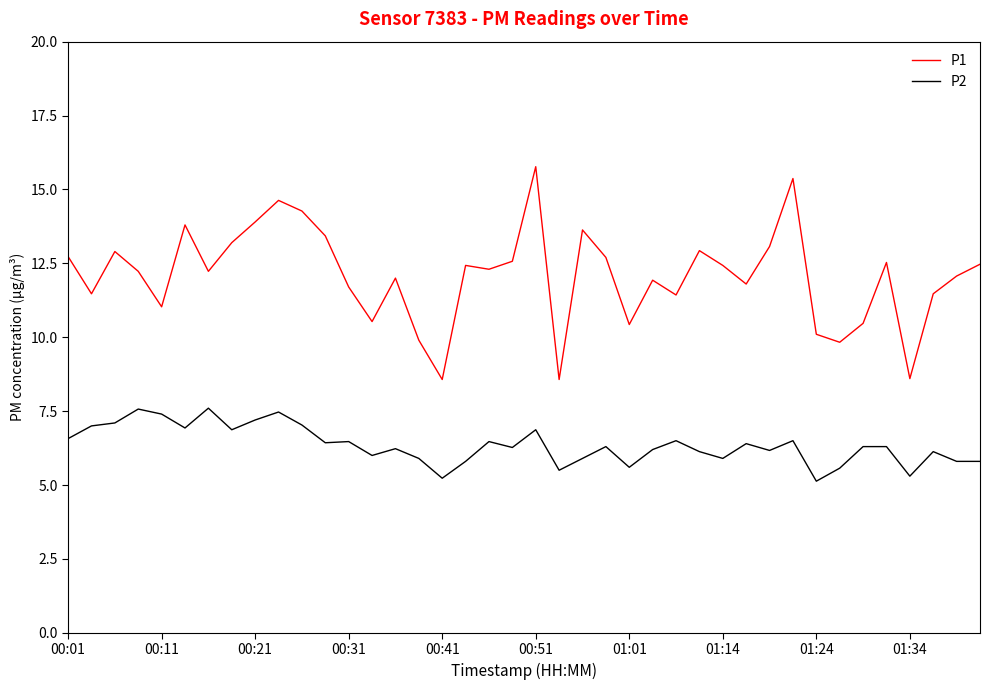

List the series in order of their overall mean, lowest first.

P2, P1